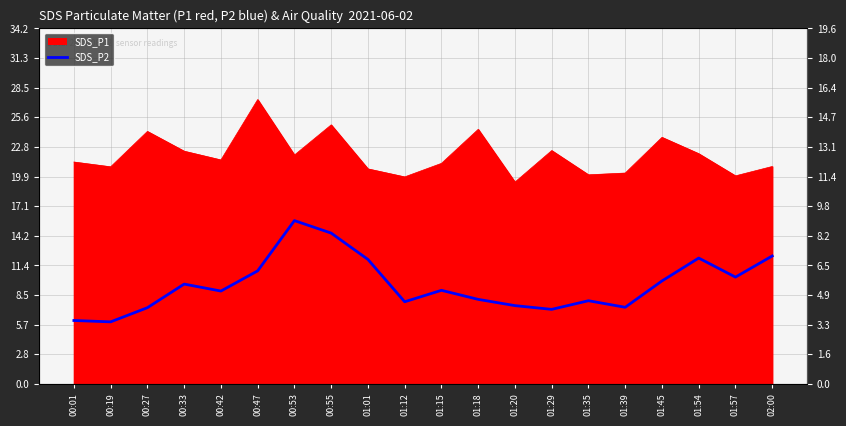

What is the difference between the maximum and minimum values?

9.7